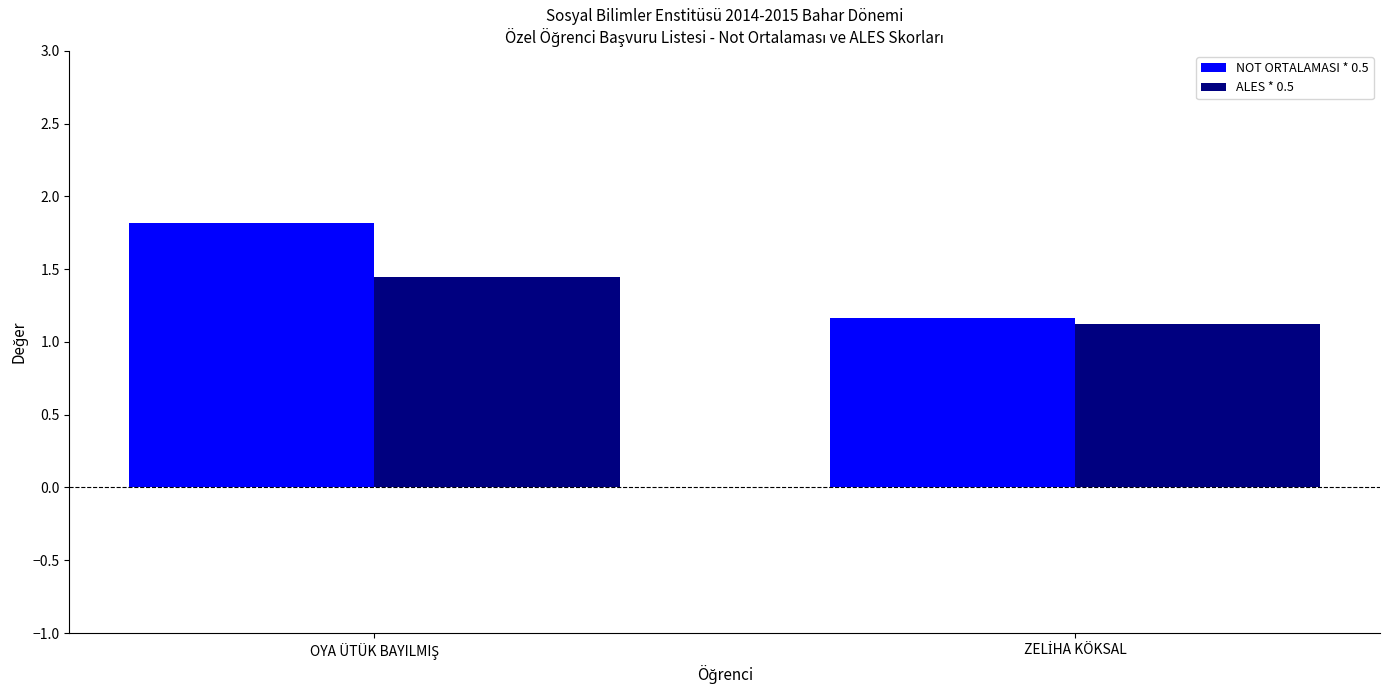

What is the difference between the maximum and minimum values in the ALES * 0.5 series?

0.3